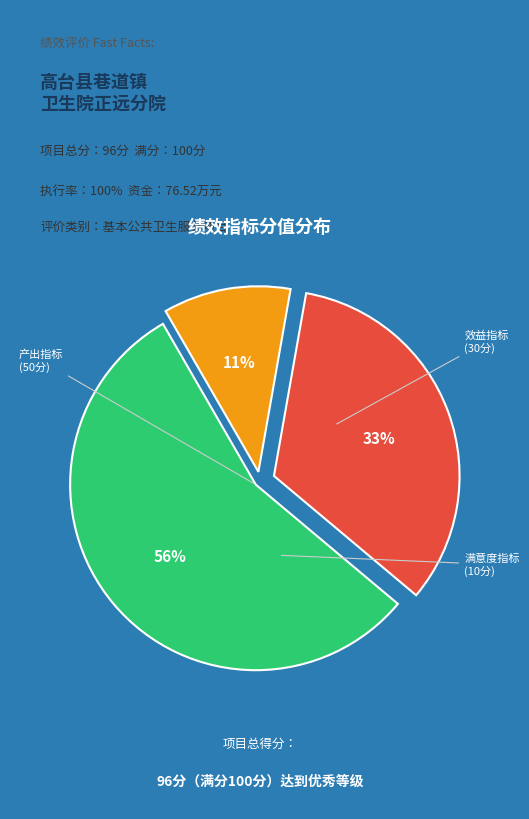

To the nearest percent, what is the difference between the 满意度指标 and 效益指标 slice percentages?

22%